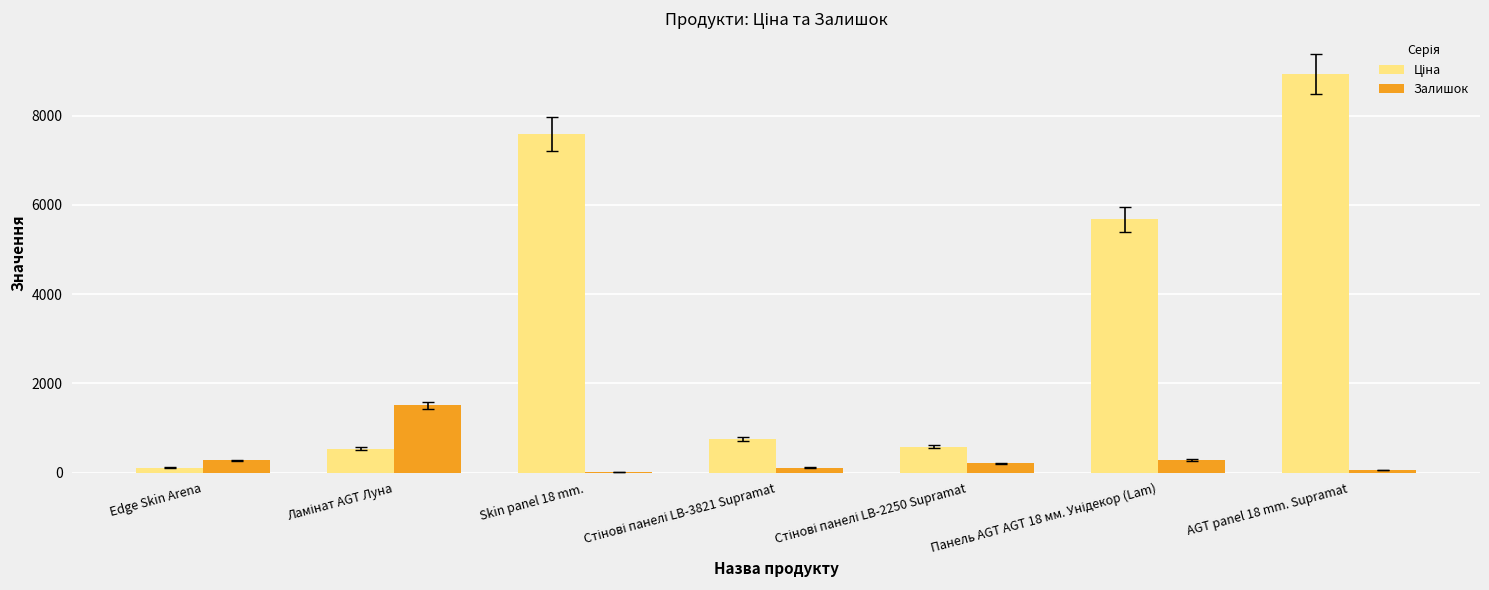

At which category is the sum across all series the highest?

AGT panel 18 mm. Supramat